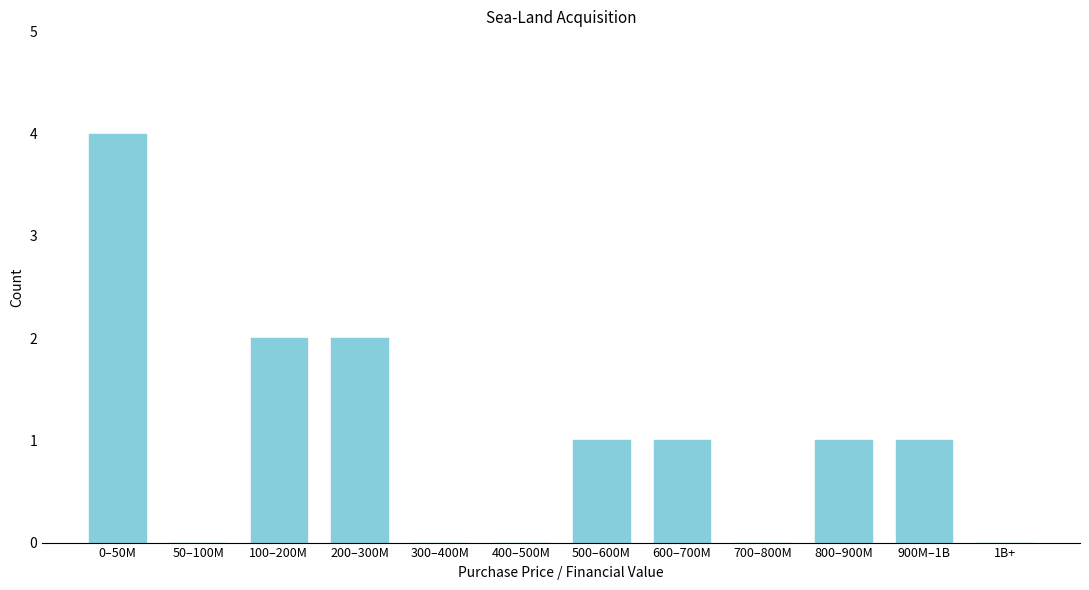

Reading left to right, transcribe all the data shown in this chart.

0–50M=4	50–100M=0	100–200M=2	200–300M=2	300–400M=0	400–500M=0	500–600M=1	600–700M=1	700–800M=0	800–900M=1	900M–1B=1	1B+=0